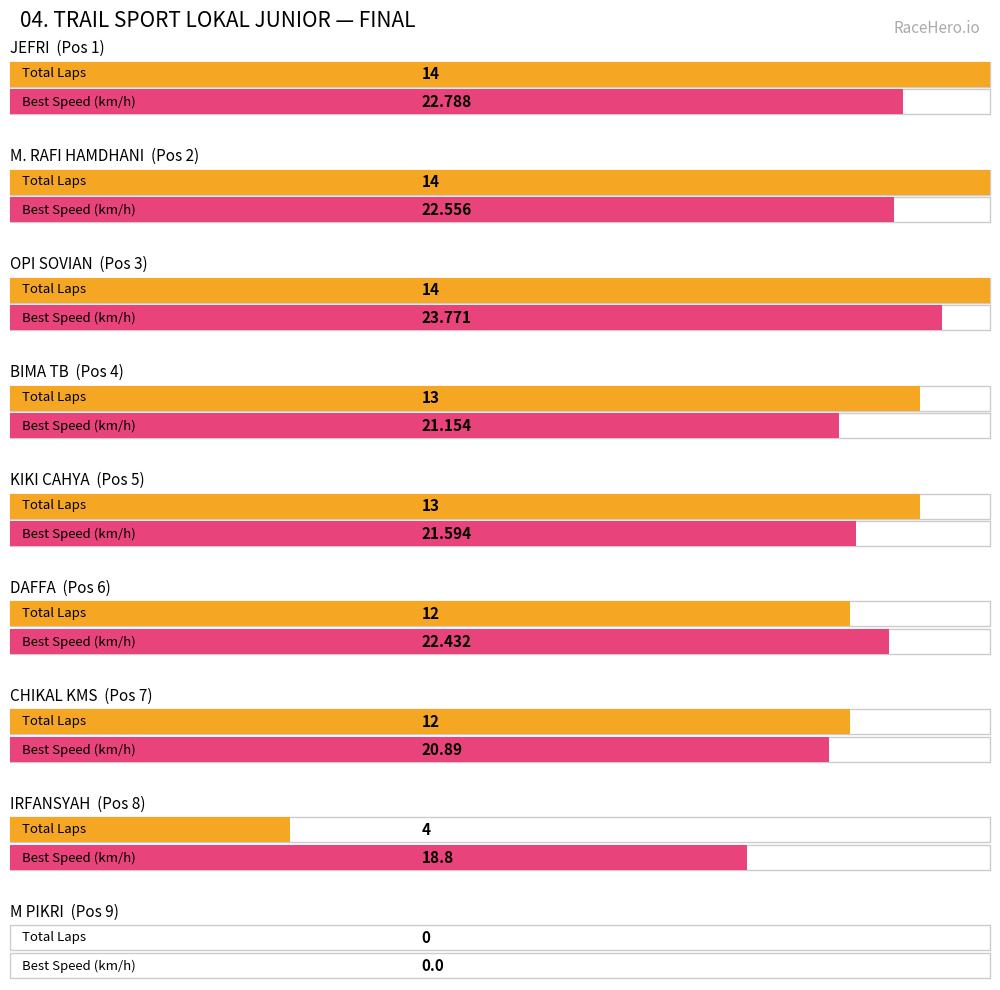

What is the label of the 6th bar from the left?

DAFFA